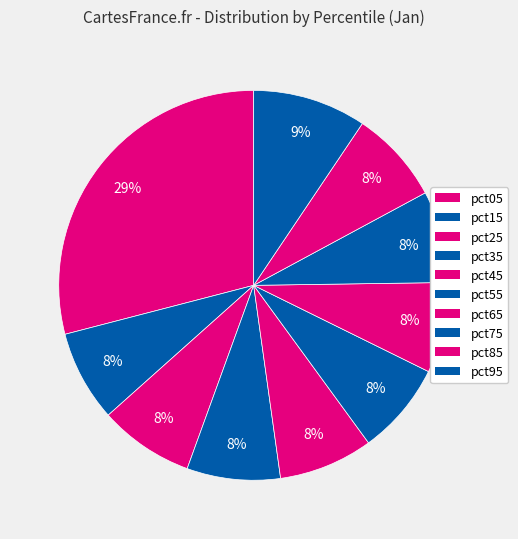

Is there any slice that represents more than half of the pie?

No